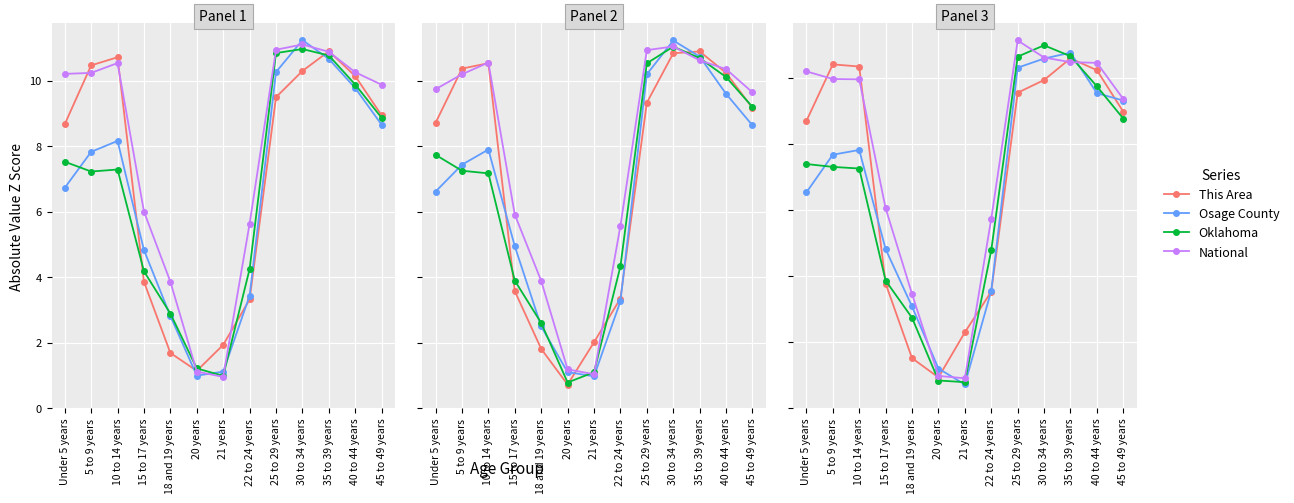

What is the label of the 2nd point from the right?

40 to 44 years